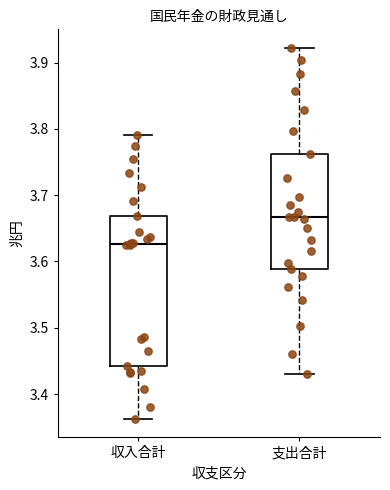

Comparing the boxes themselves (not the whiskers), which one is the tallest?

収入合計